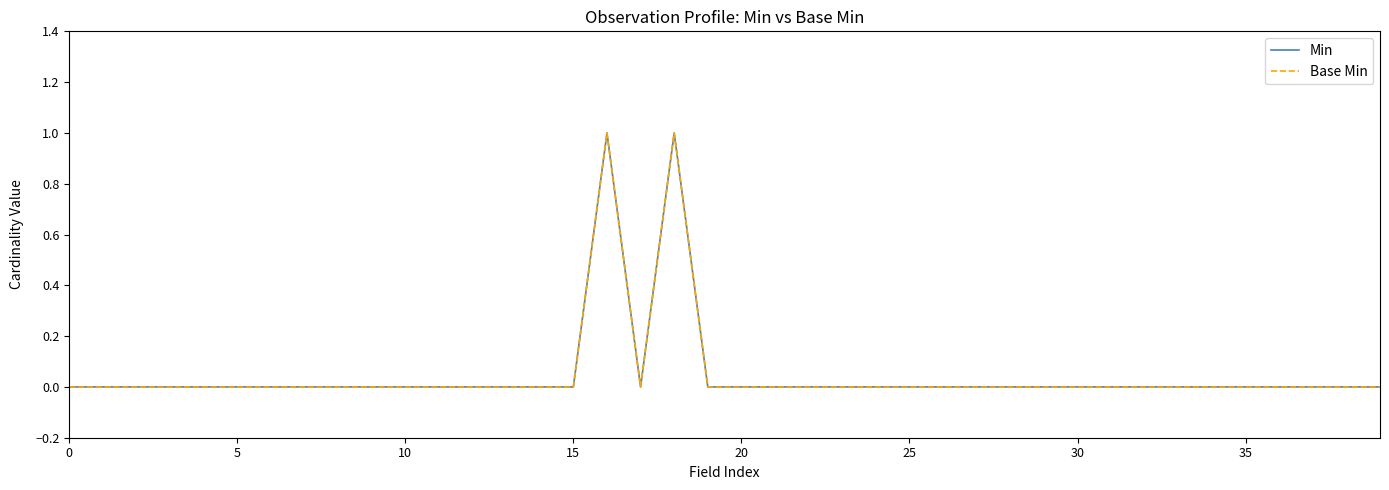

Is this an area chart (filled region under the line)?

No